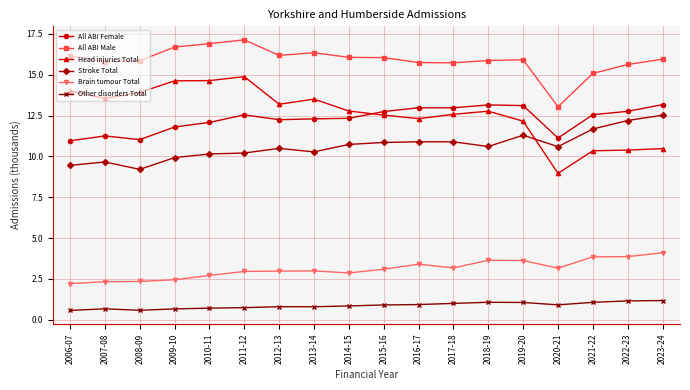

True or false: Brain tumour Total and Head injuries Total intersect in this chart.

False